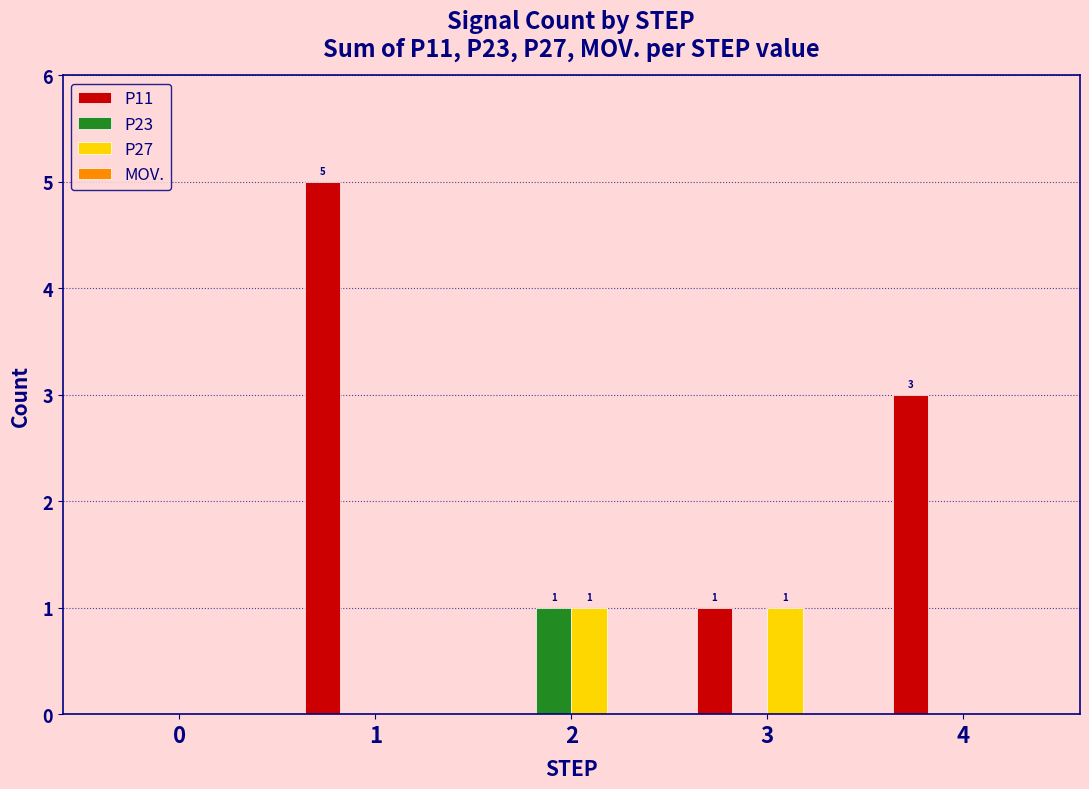

What is the sum of all P11 values?

9